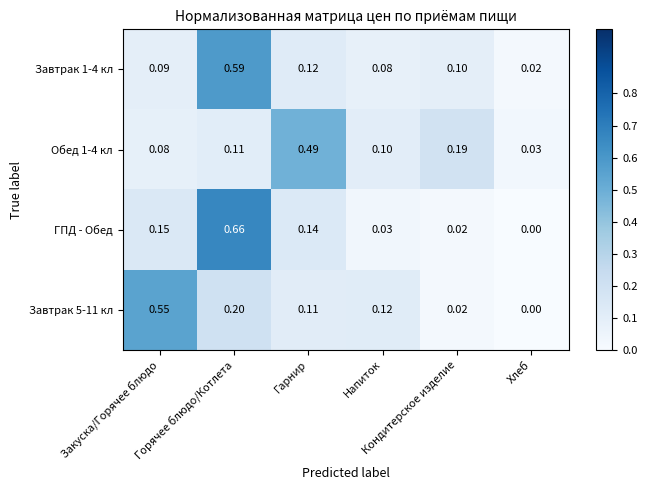

Which series has the widest spread of values?

ГПД - Обед